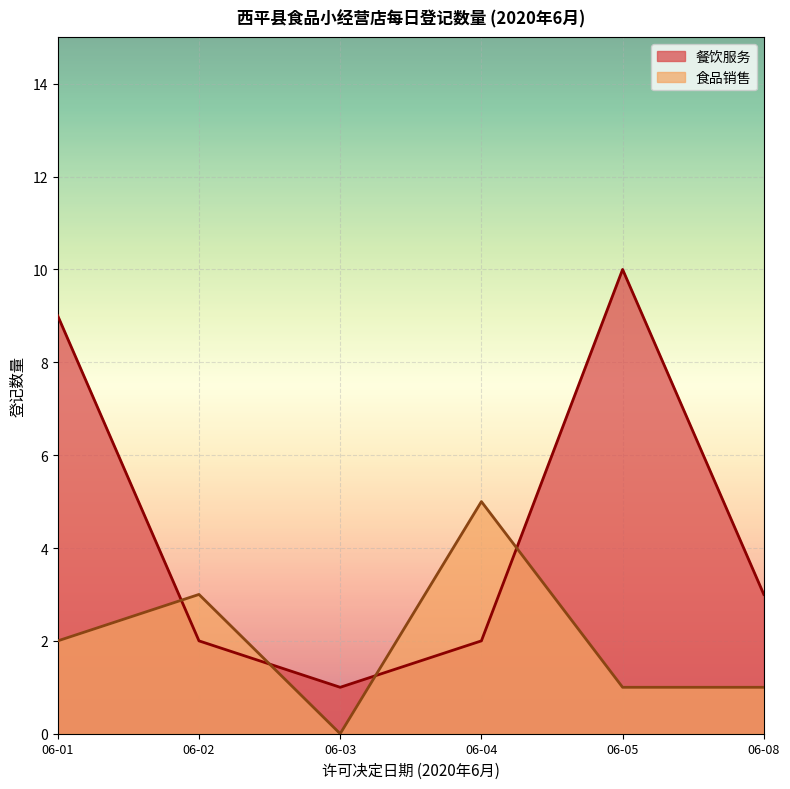

At 06-01, list the series in order from smallest to largest.

食品销售, 餐饮服务